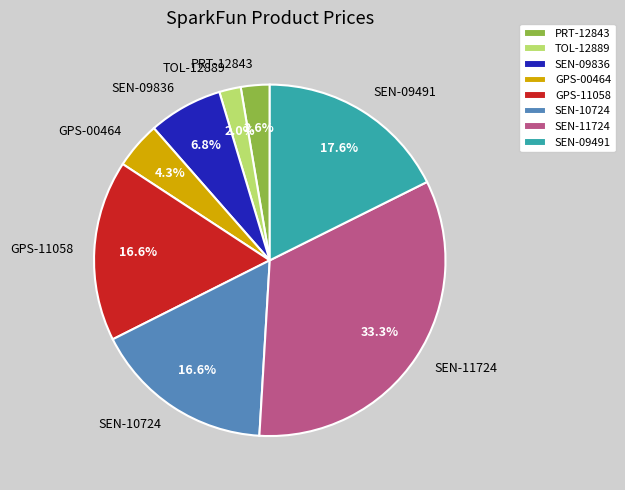

What percentage is NOT represented by GPS-00464?

95.7%